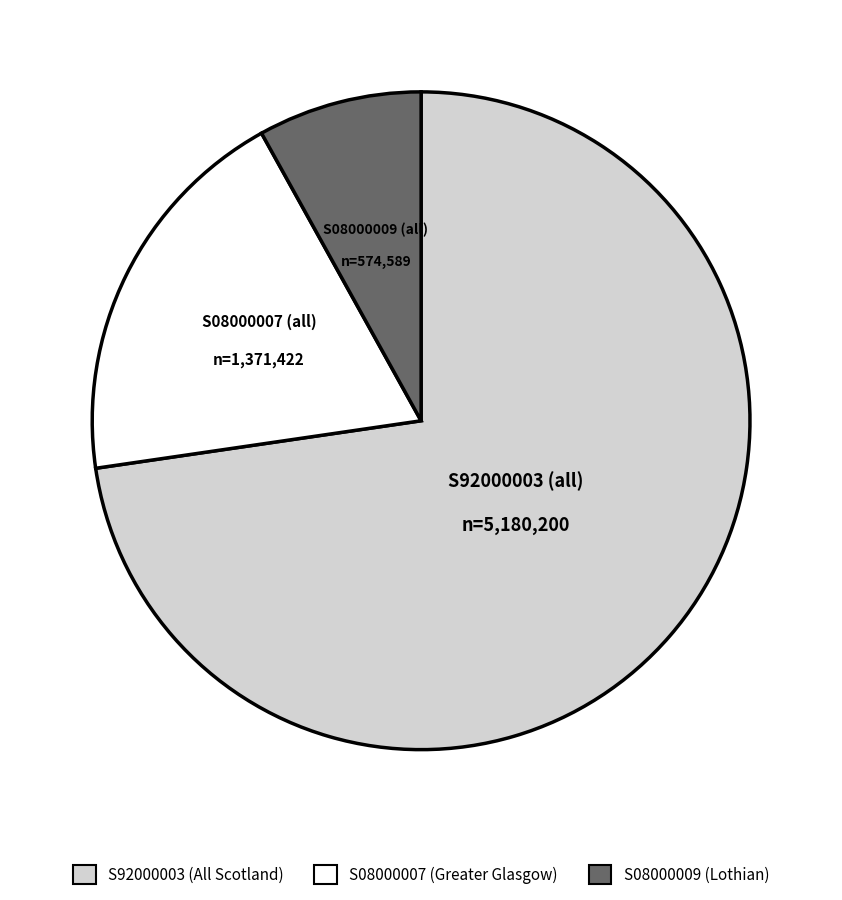

Is there any slice that represents more than half of the pie?

Yes